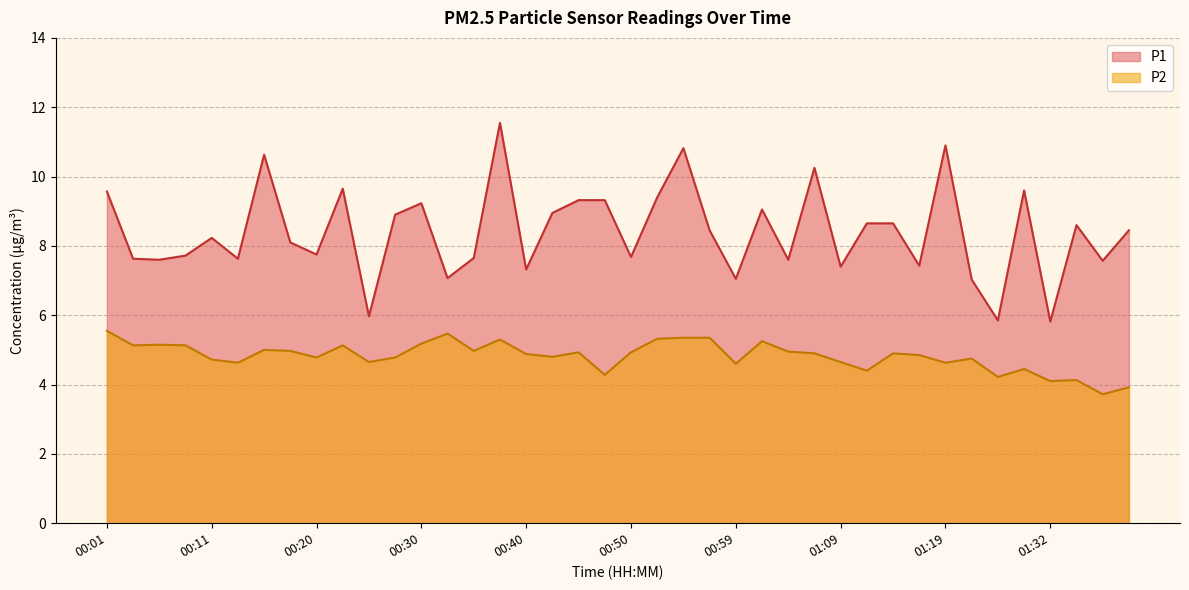

What is the value of the P1 point at the 21st from the left?

7.7